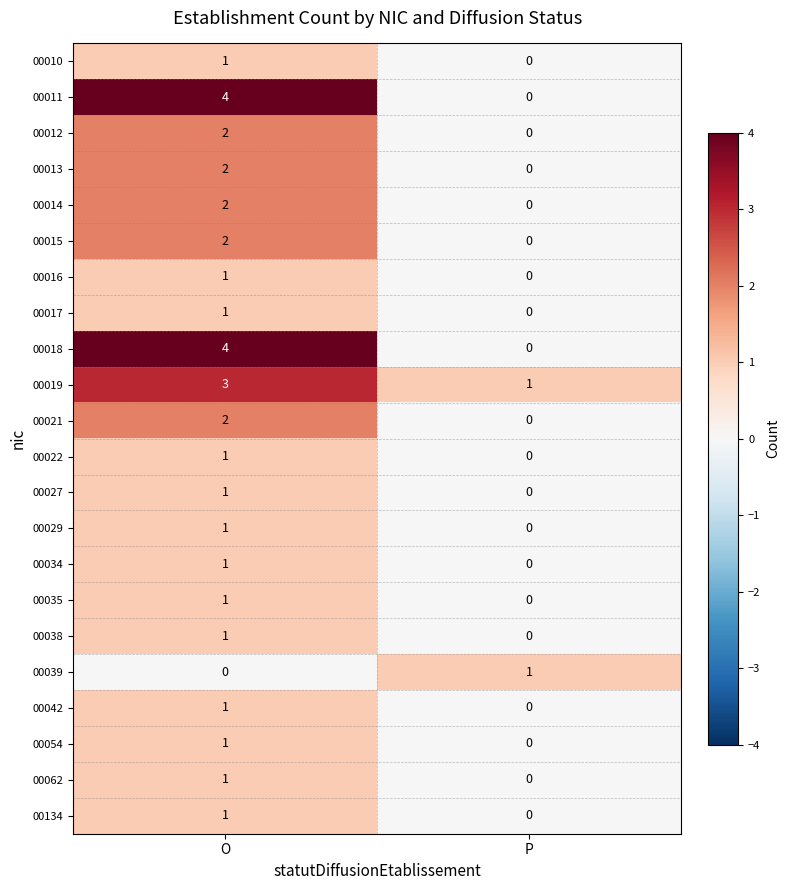

What is the spread (max minus min) of values at O?

4